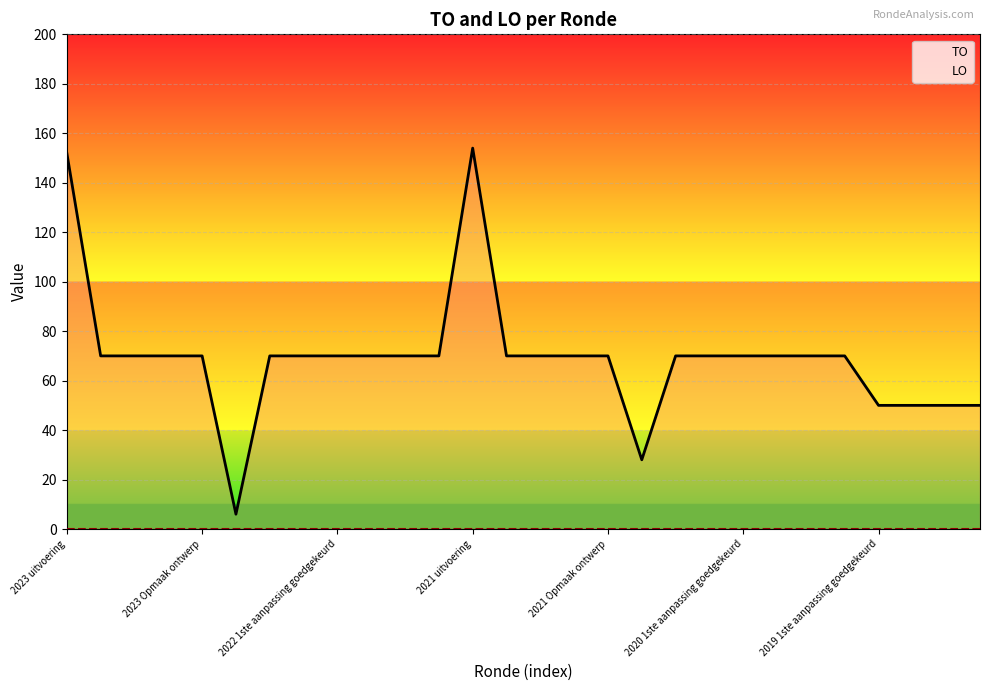

At 13, list the series in order from largest to smallest.

TO, LO